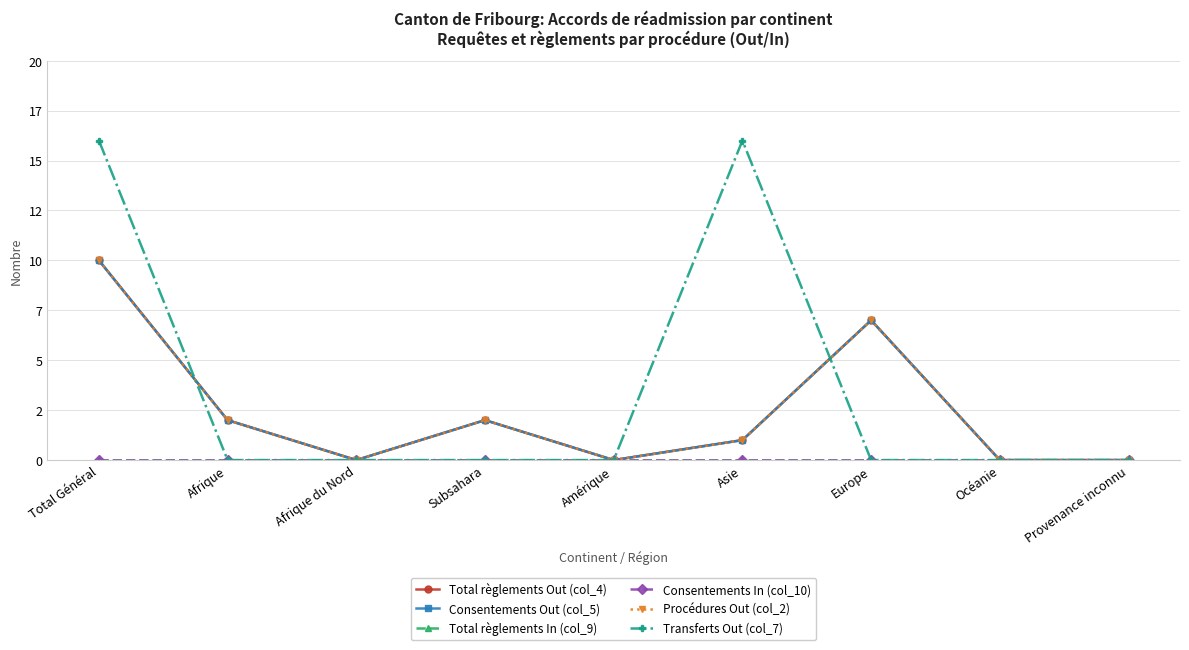

At which label does Total règlements Out (col_4) first exceed 1?

Total Général